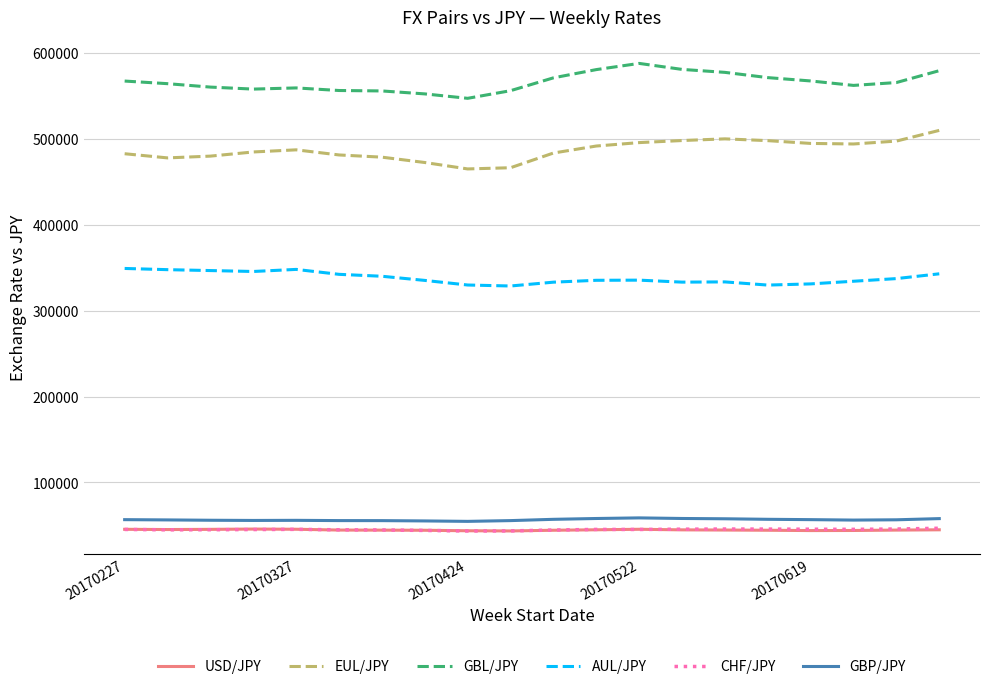

True or false: EUL/JPY and CHF/JPY intersect in this chart.

False